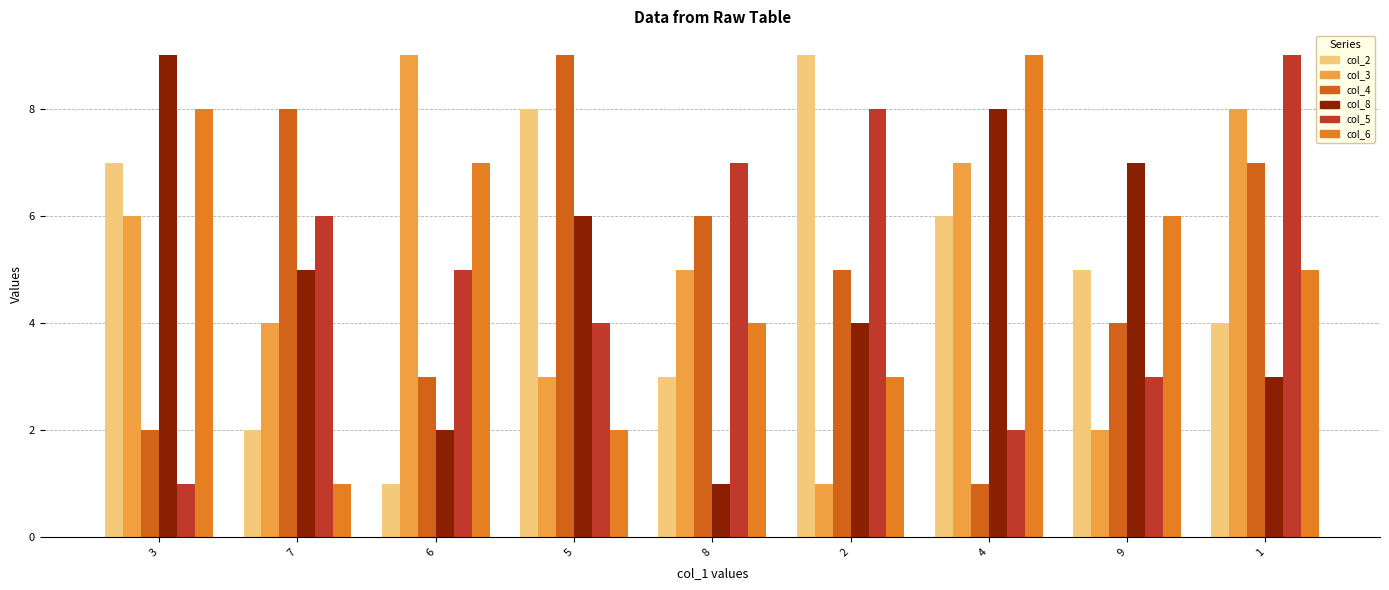

How many categories are shown in the chart?

9